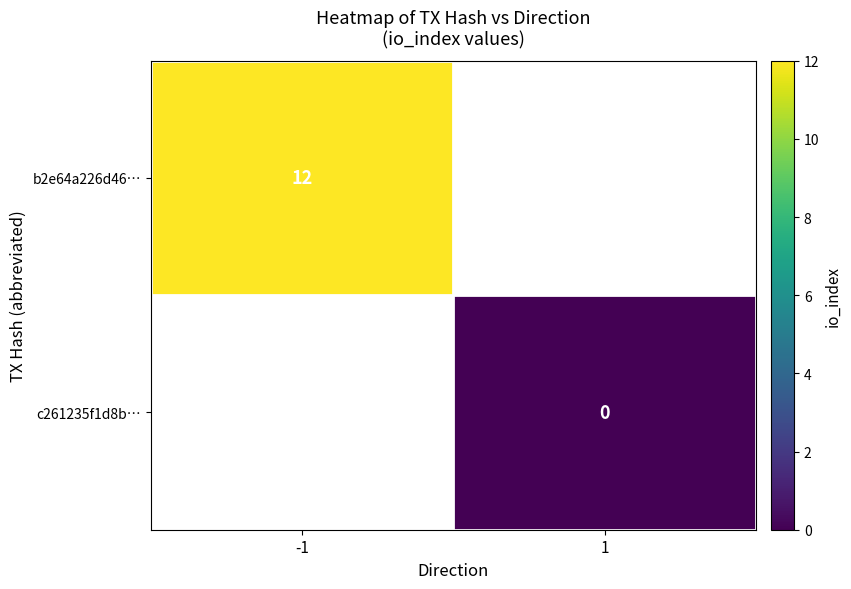

True or false: b2e64a226d46… has a value of 12 at -1.

True